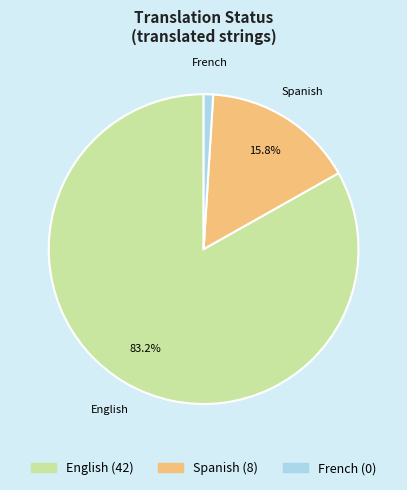

Is there any slice that represents more than half of the pie?

Yes